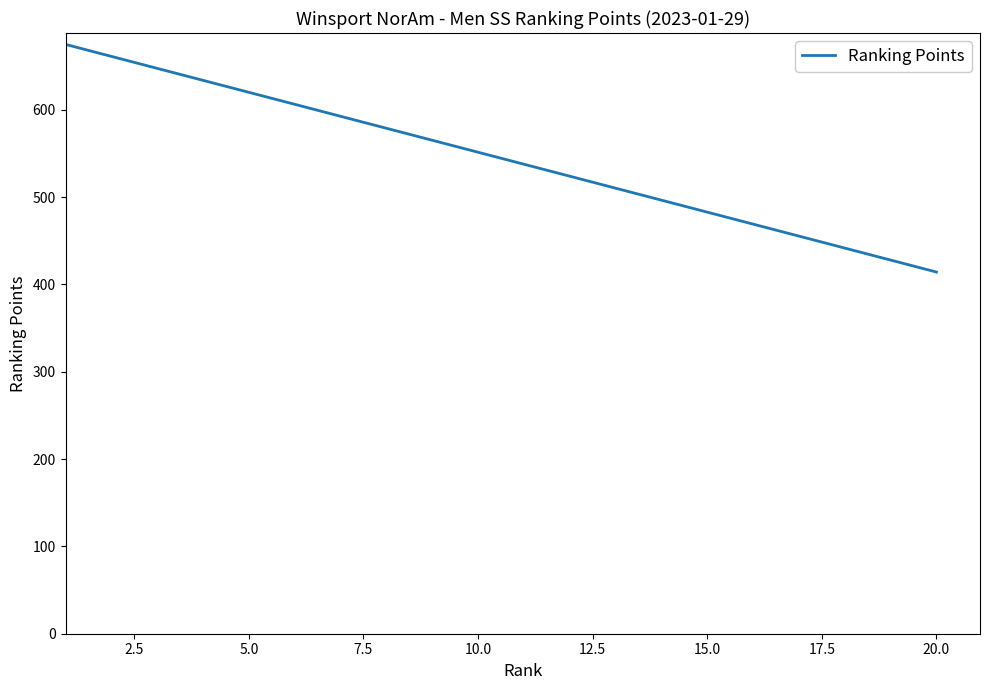

What is the greatest value displayed?

675.0